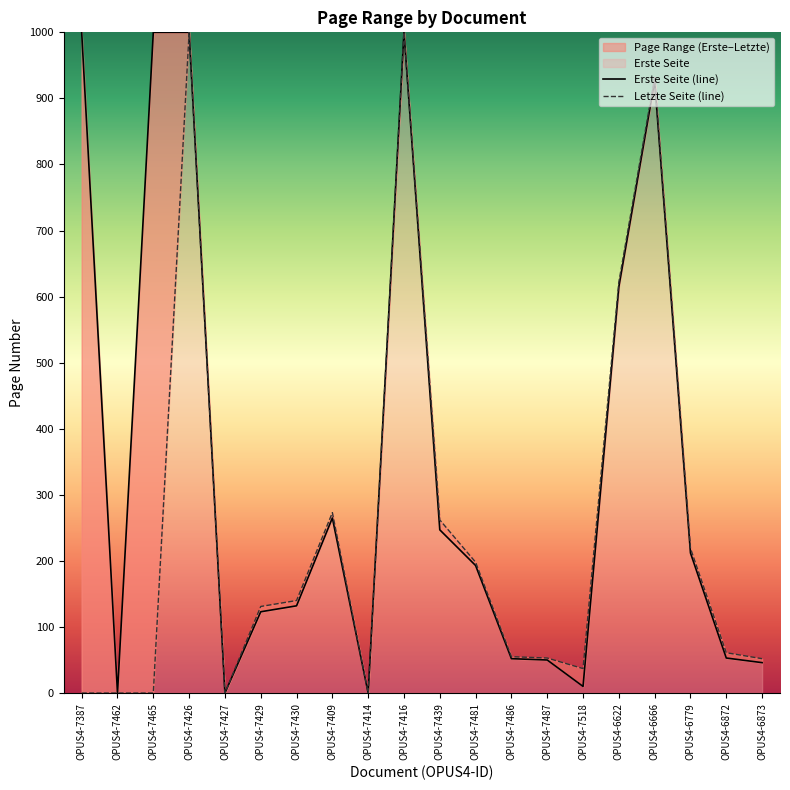

At which category does Letzte Seite (line) reach its first local peak?

OPUS4-7426